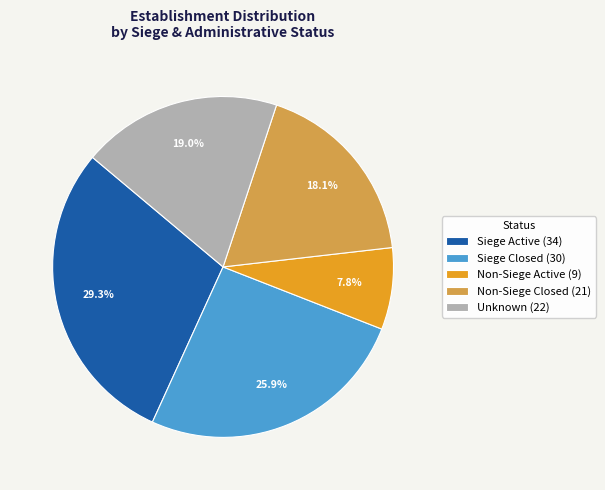

Which has a higher value, Non-Siege Closed (21) or Unknown (22)?

Unknown (22)